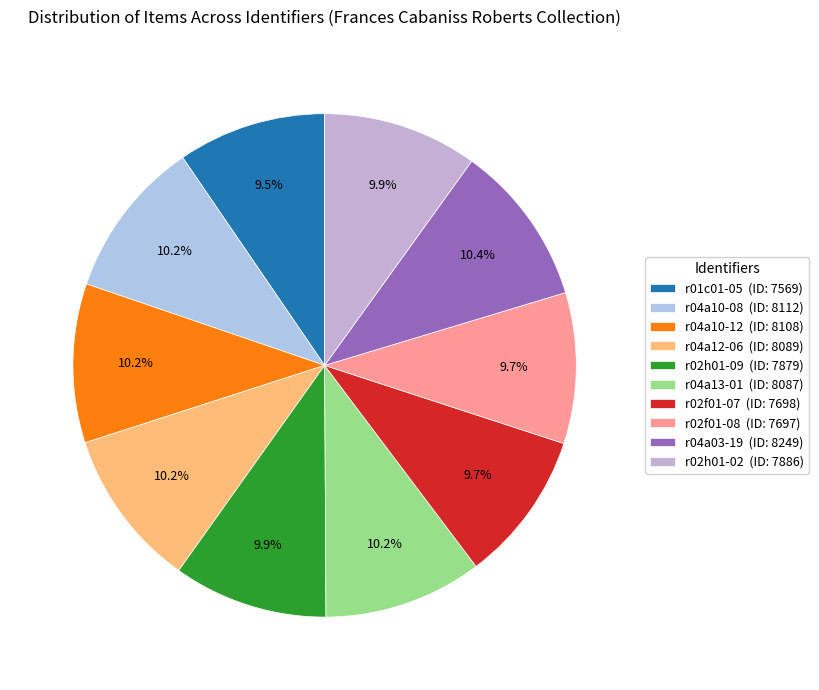

What is the total percentage of r04a13-01 and r04a03-19?

20.6%